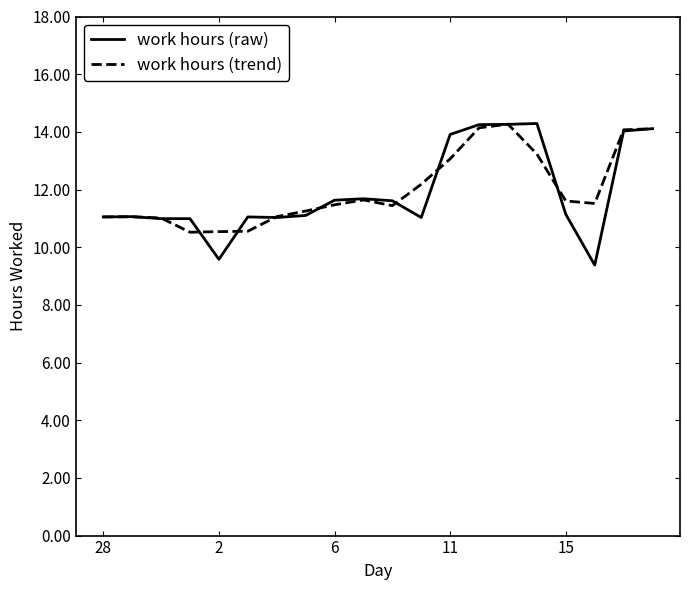

What is the greatest value displayed?

14.3